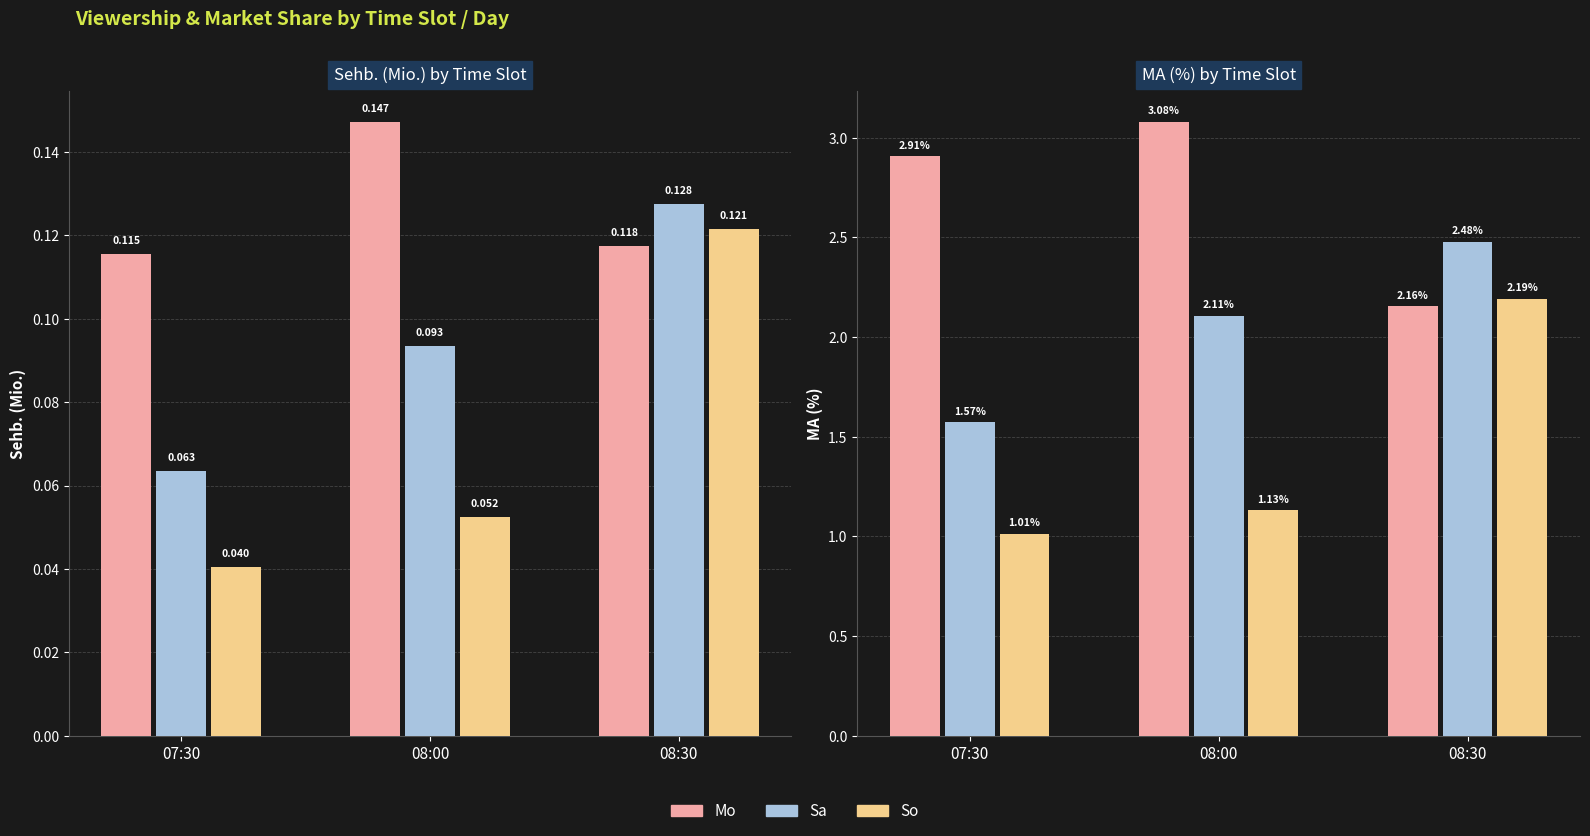

Reading right to left, list all the values displayed in this chart.

Mo: 2.2	3.1	2.9
Sa: 2.5	2.1	1.6
So: 2.2	1.1	1.0